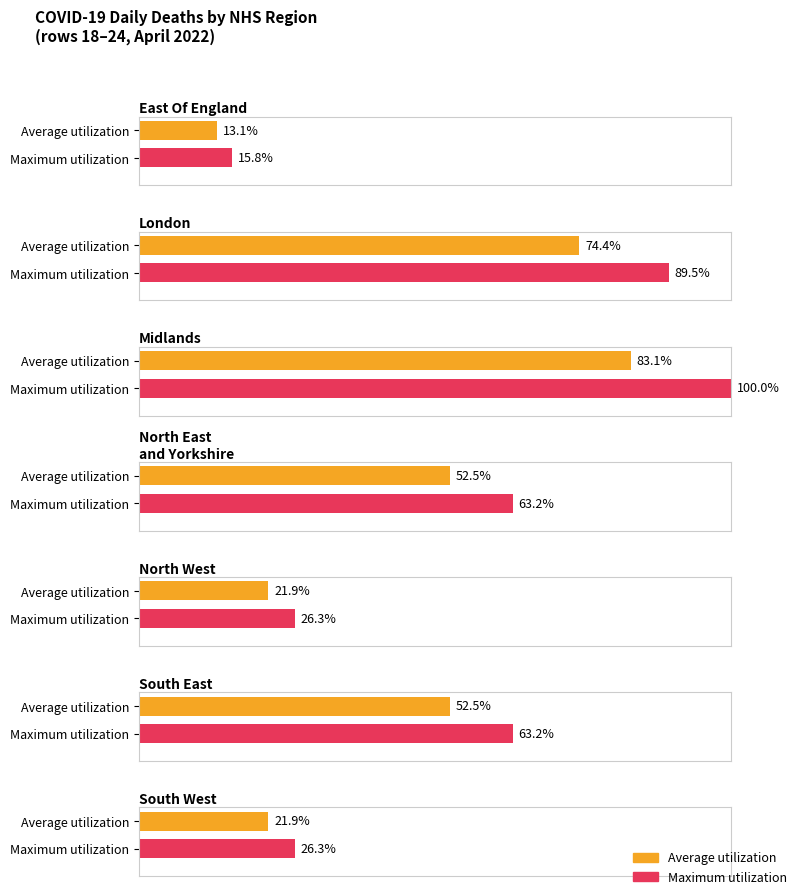

What position from the left is London?

2